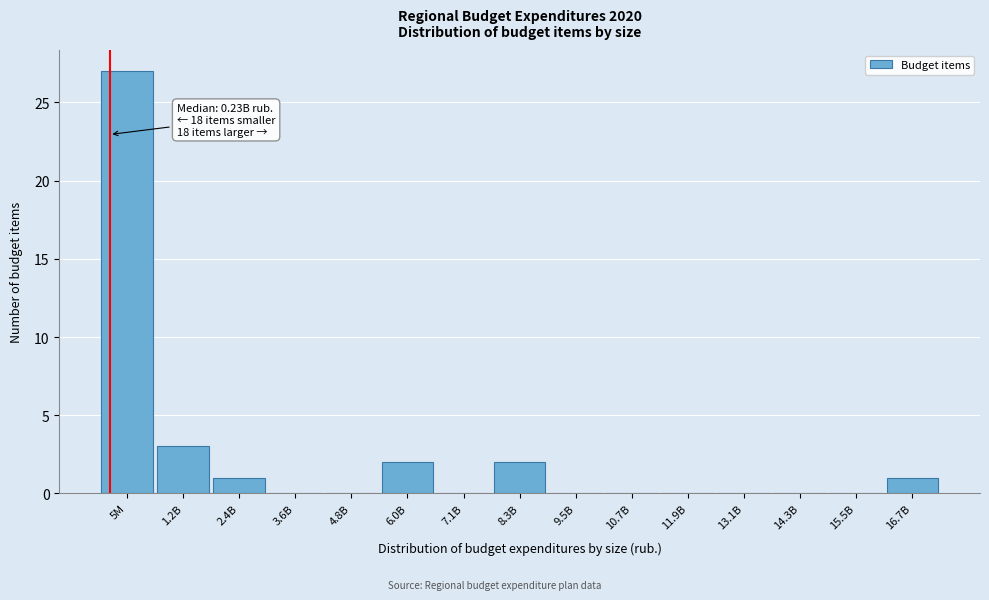

Reading left to right, transcribe all the data shown in this chart.

5M=27	1.2B=3	2.4B=1	3.6B=0	4.8B=0	6.0B=2	7.1B=0	8.3B=2	9.5B=0	10.7B=0	11.9B=0	13.1B=0	14.3B=0	15.5B=0	16.7B=1